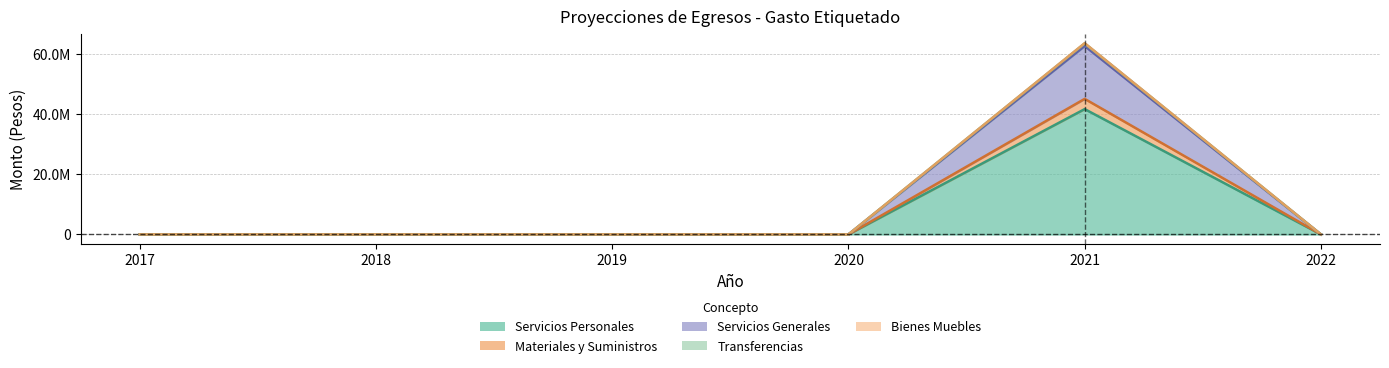

How many lines are shown in the chart?

5